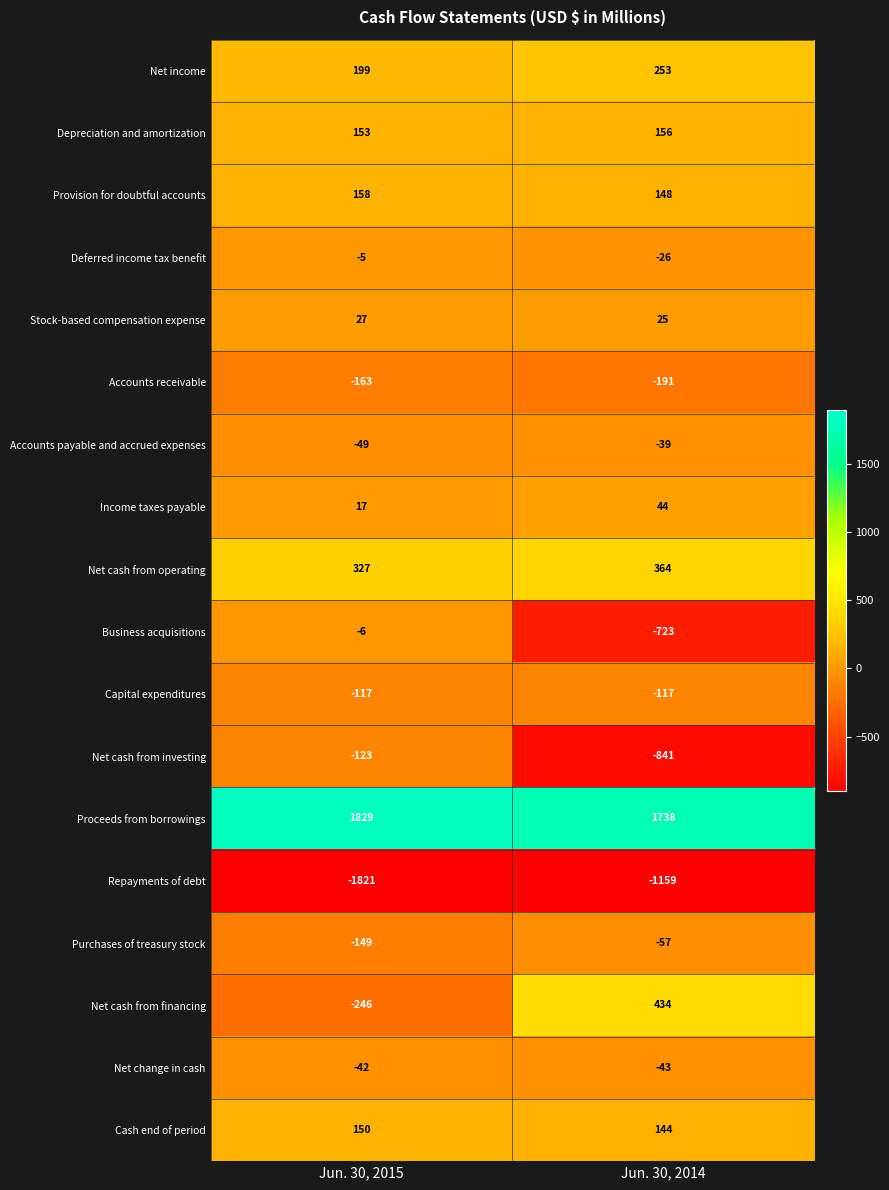

Which category has the lowest value across all series?

Jun. 30, 2015